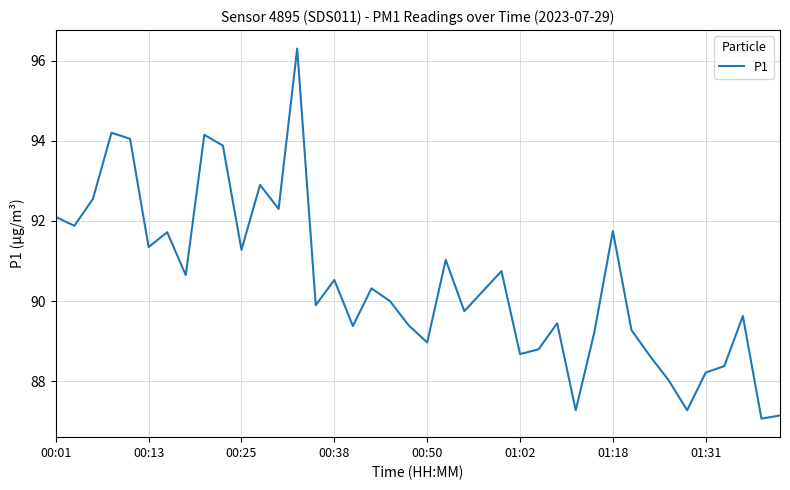

What is the difference between the maximum and minimum values?

9.2